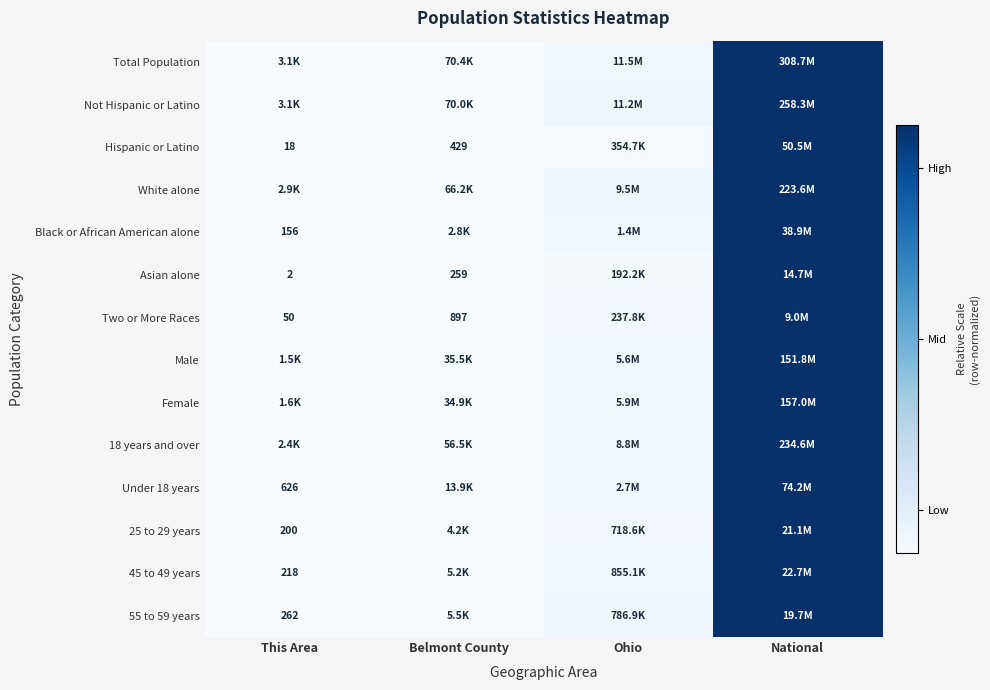

Is the value of Hispanic or Latino at This Area greater than the value of 25 to 29 years at This Area?

No